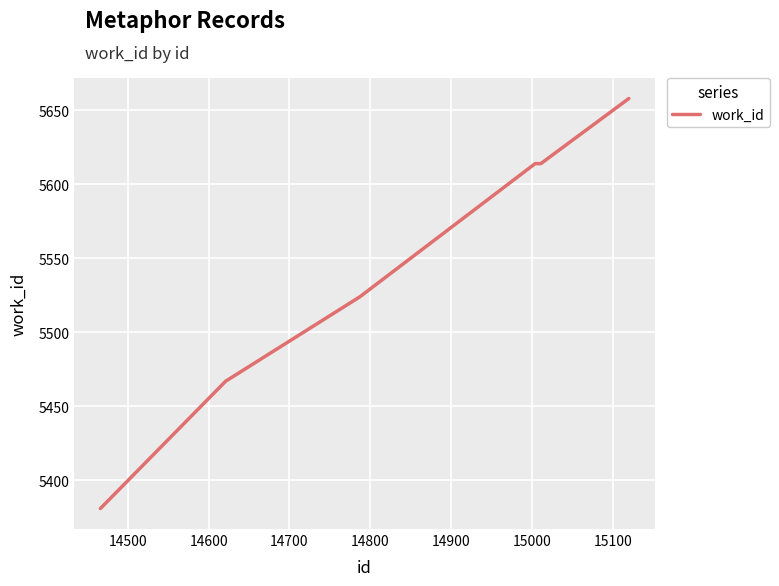

How many values are between 5467 and 5614?

4